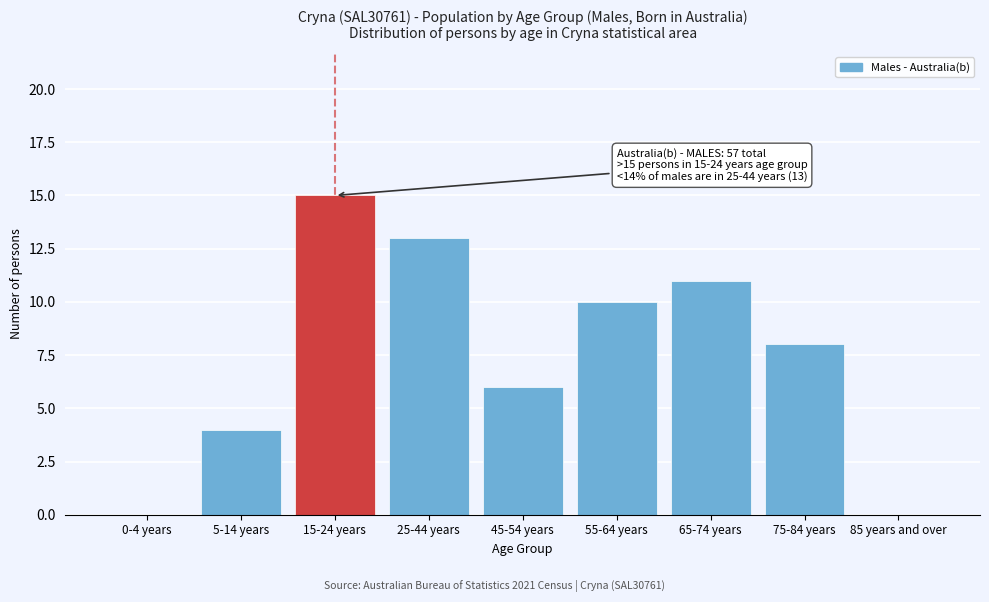

Reading right to left, what are all the values shown in this chart?

85 years and over=0	75-84 years=8	65-74 years=11	55-64 years=10	45-54 years=6	25-44 years=13	15-24 years=15	5-14 years=4	0-4 years=0